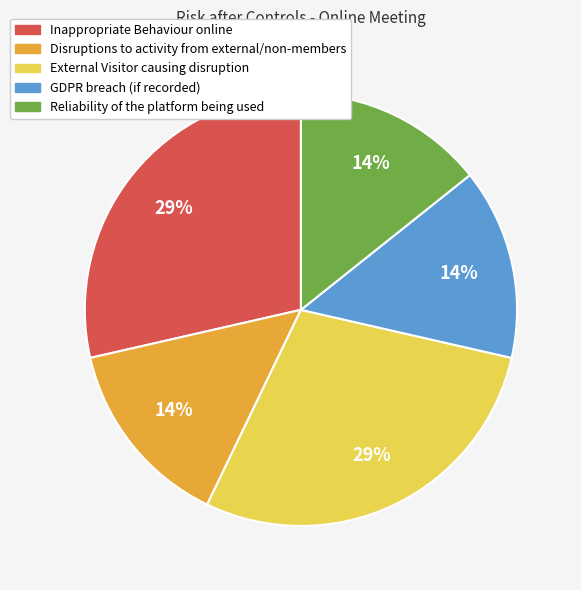

Which has a higher value, Disruptions to activity from external/non-members or External Visitor causing disruption?

External Visitor causing disruption